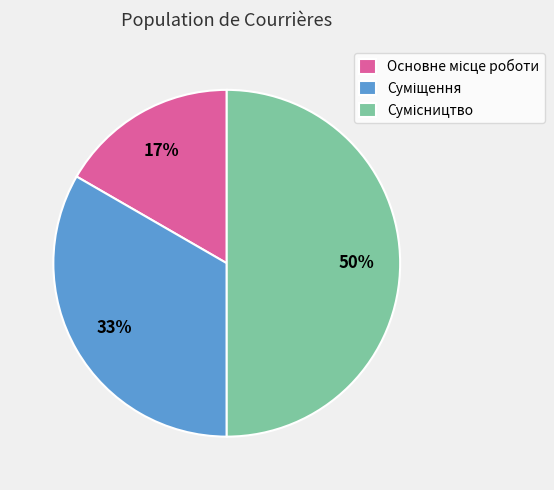

To the nearest percent, what is the difference between the largest and smallest slice percentages?

33%